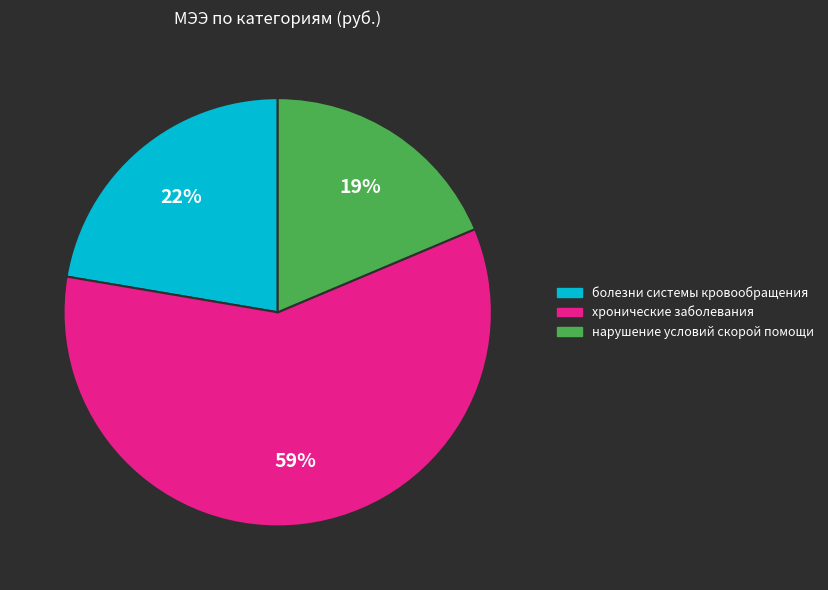

Which category has the smallest portion of the pie?

нарушение условий скорой помощи